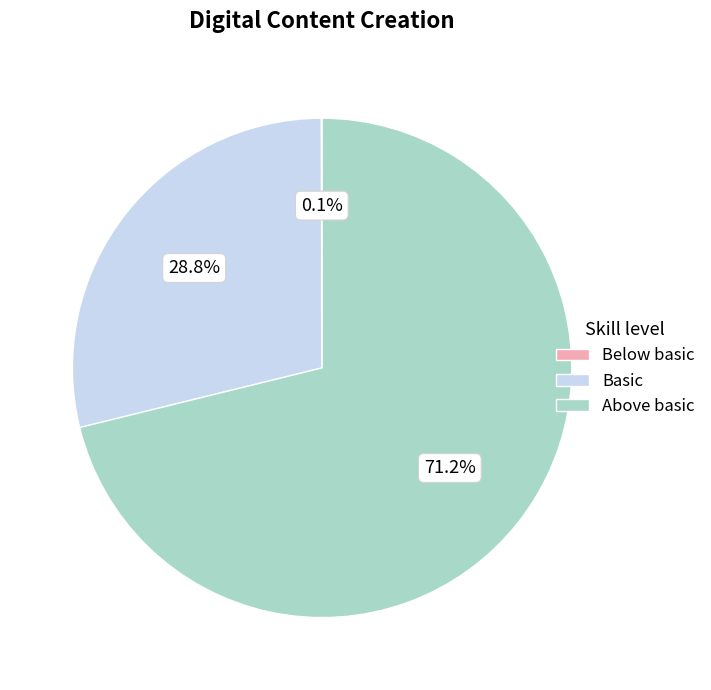

What is the total percentage of Above basic and Basic?

99.9%